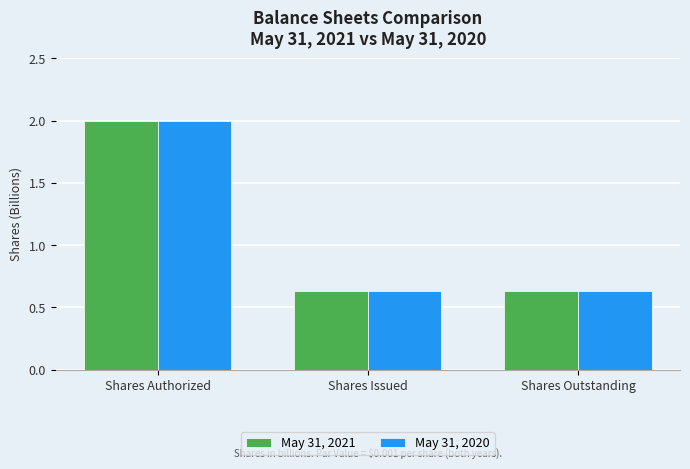

What position from the right is Shares Outstanding?

1